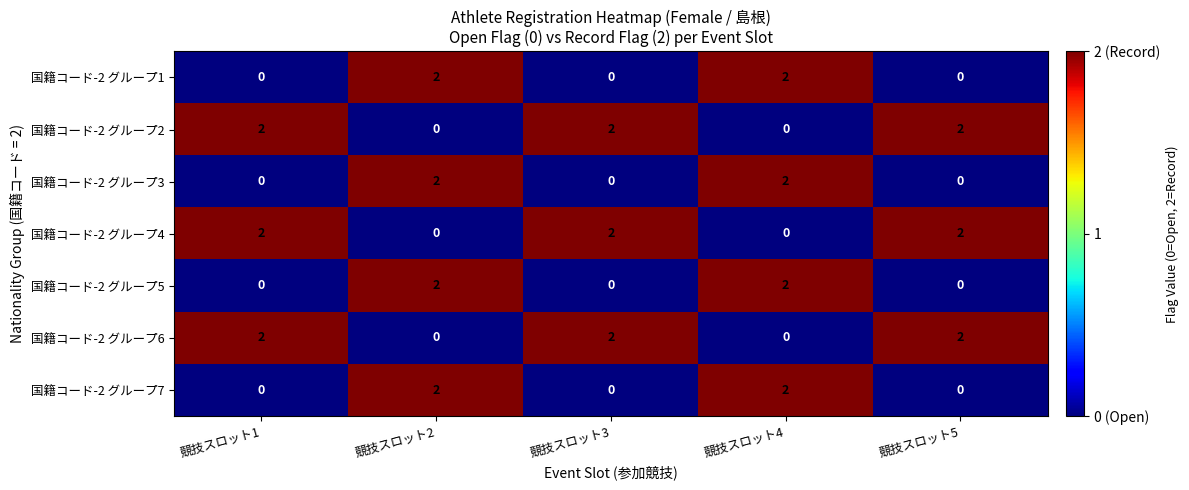

What is the difference between the highest and lowest values at 競技スロット5?

2